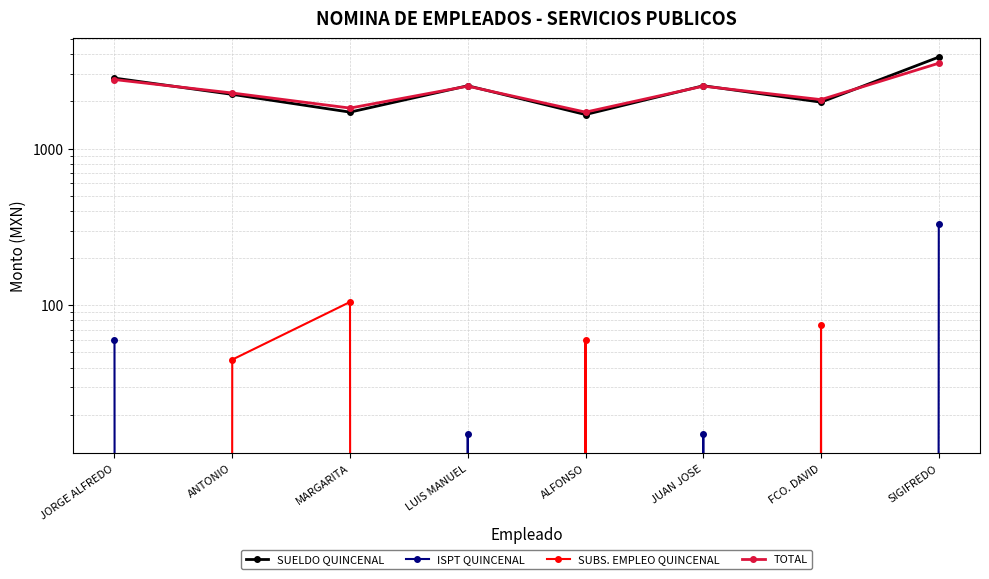

What is the label of the 4th point from the right?

ALFONSO